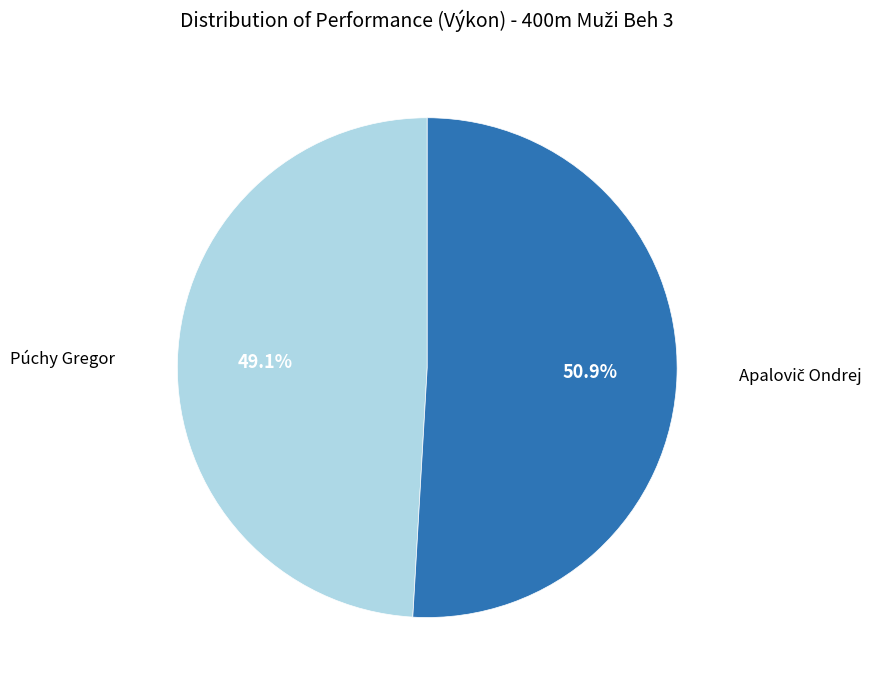

How many slices are in this pie chart?

2